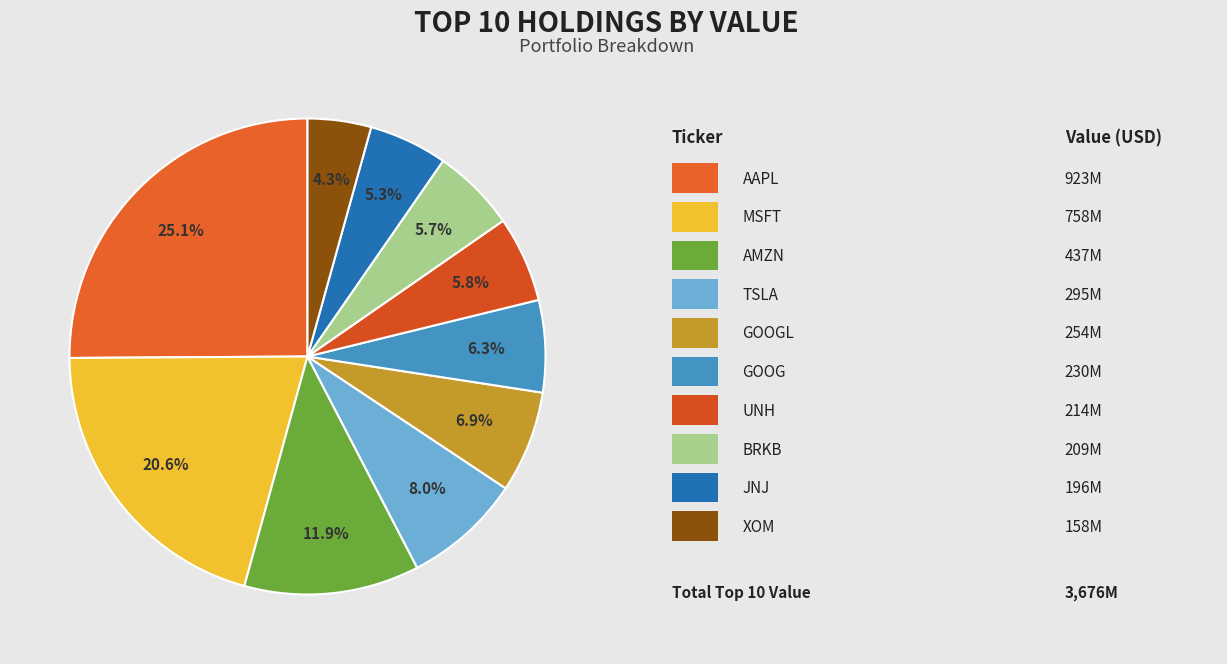

Count the number of slices in the pie.

10